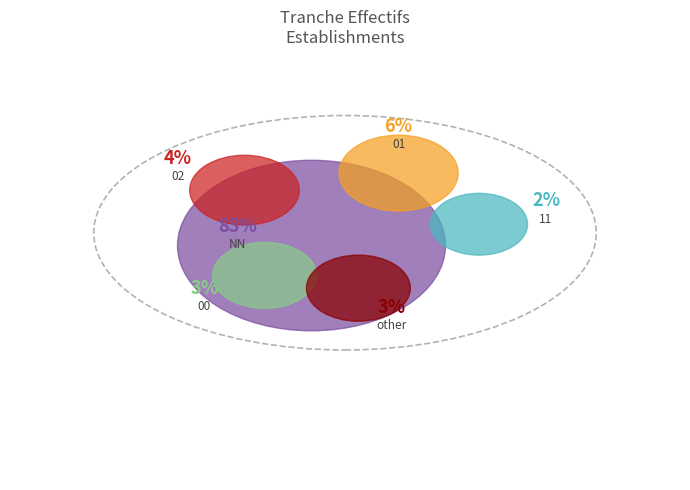

How much of the chart is everything except 01?

94.4%